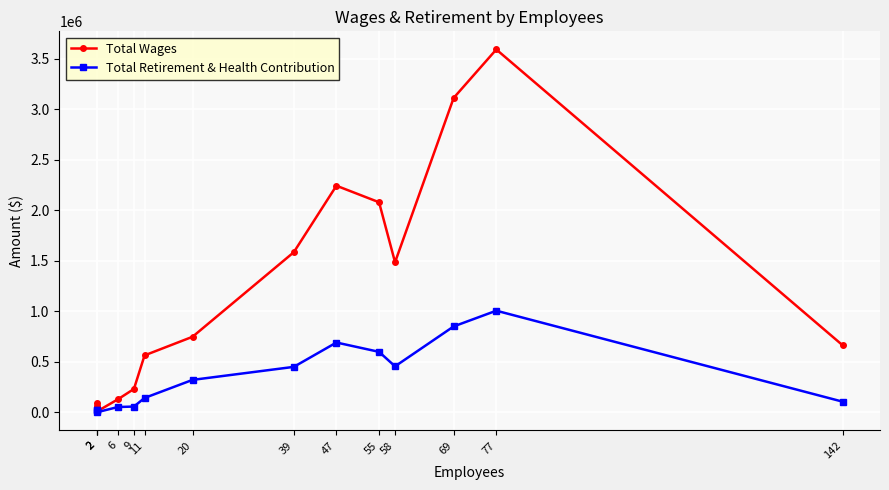

At which label does Total Wages first exceed 747666?

39